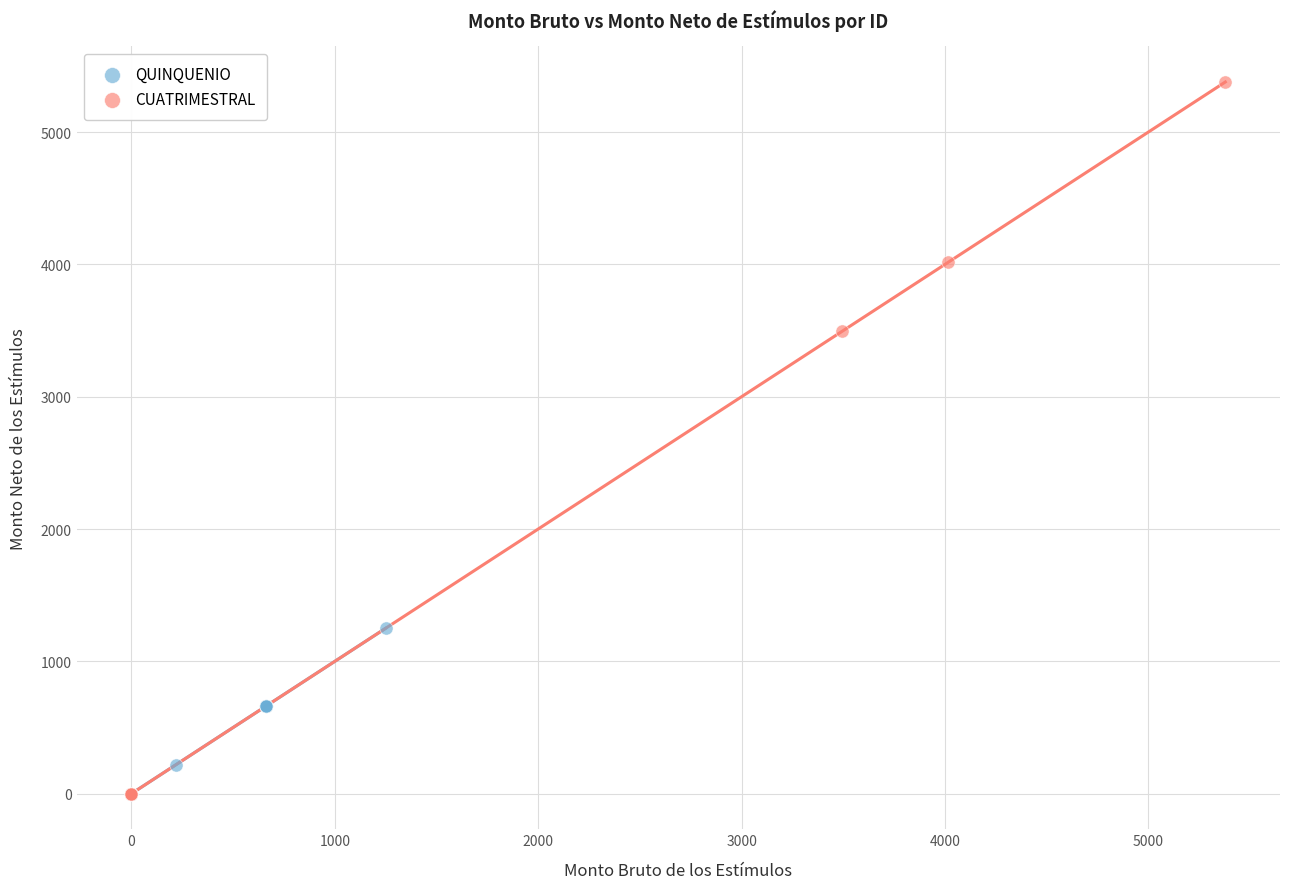

Which series contains the highest Y value?

CUATRIMESTRAL